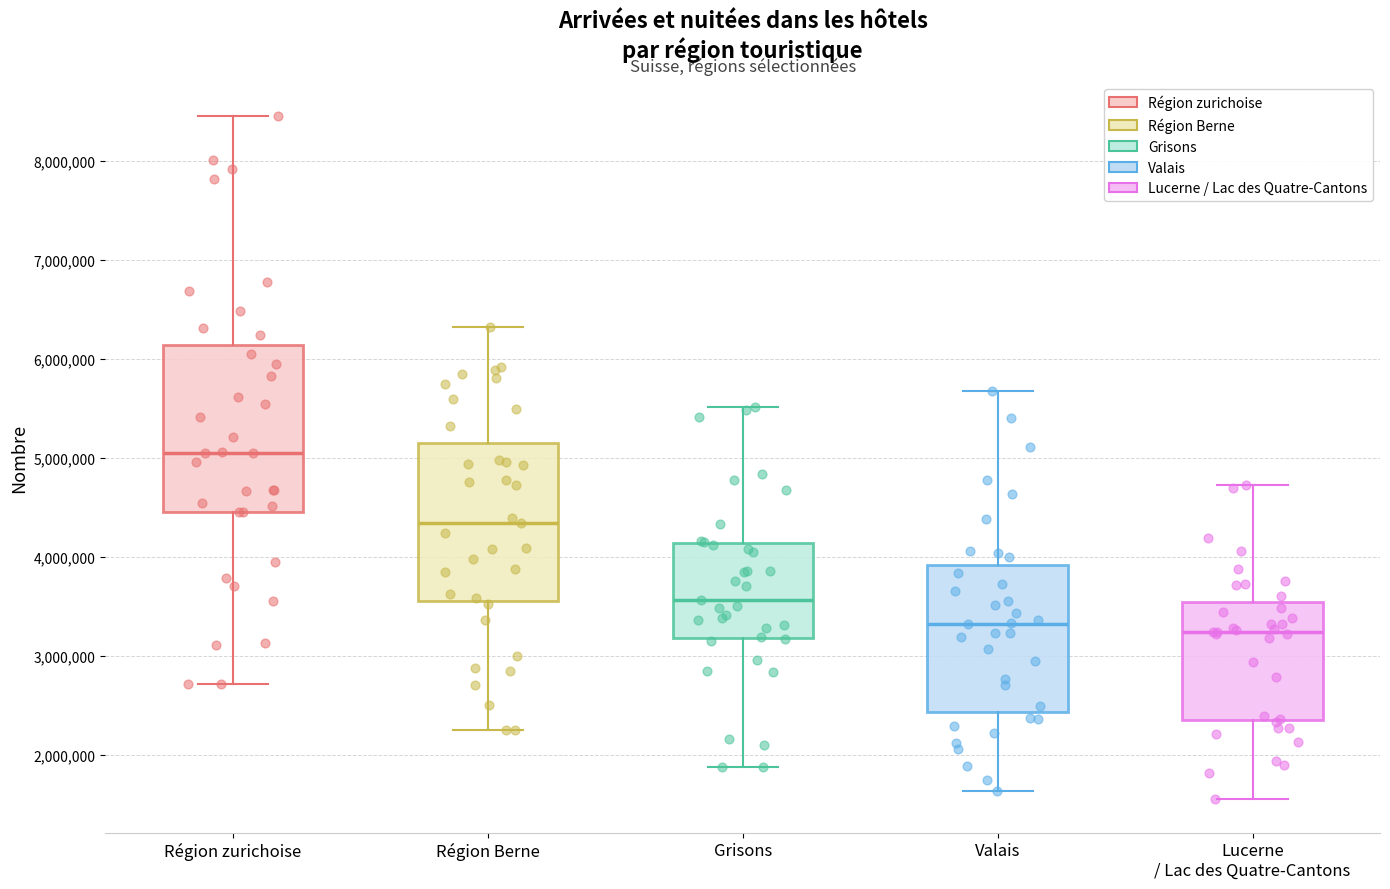

Reading left to right, transcribe this box plot: for each box, give where its median line is, the range the box spans, and where its two whiskers end, as read against the y-axis. The values are not printed on the chart, so give them approximately, as read against the axis.

Région zurichoise: median 5000000, box 4500000 to 6100000, whiskers 2700000 to 8400000
Région Berne: median 4300000, box 3600000 to 5100000, whiskers 2200000 to 6300000
Grisons: median 3600000, box 3200000 to 4100000, whiskers 1900000 to 5500000
Valais: median 3300000, box 2400000 to 3900000, whiskers 1600000 to 5700000
Lucerne / Lac des Quatre-Cantons: median 3200000, box 2300000 to 3500000, whiskers 1600000 to 4700000